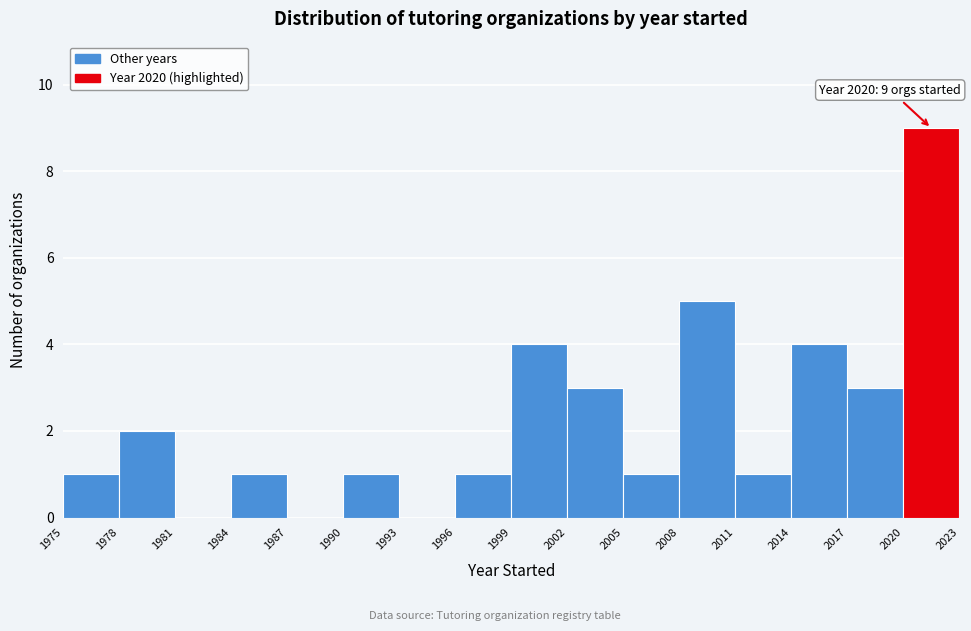

Which range on the x-axis has the tallest bar?

2020 to 2023